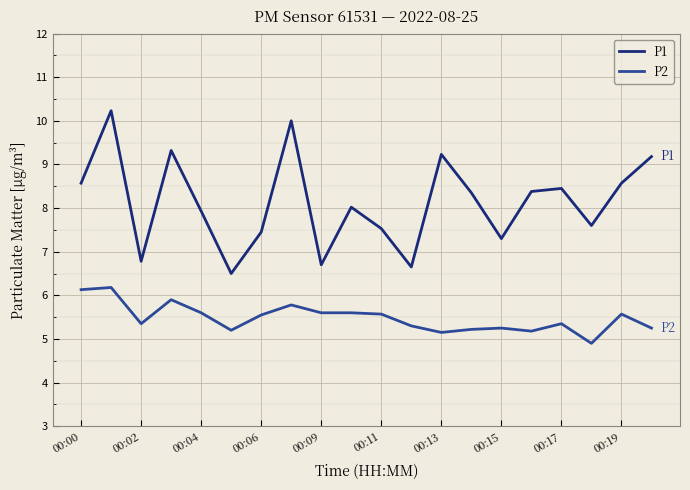

Which series has the largest total across all categories?

P1